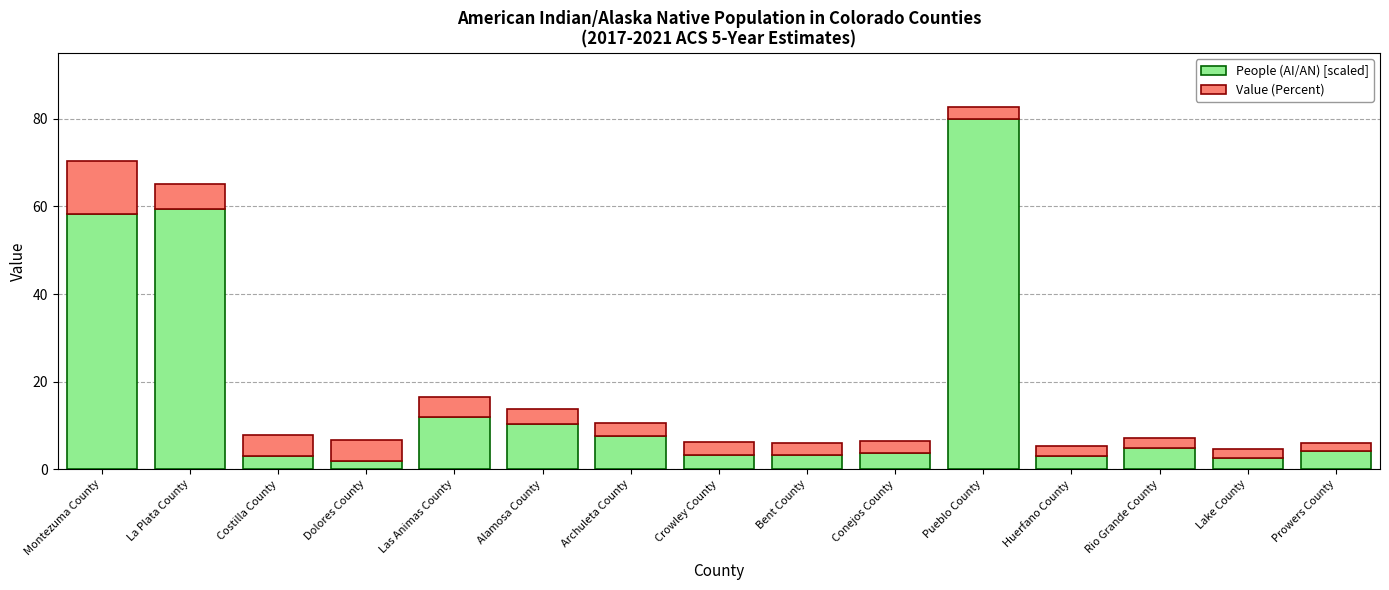

True or false: People (AI/AN) [scaled] has a value of 4.5 at Las Animas County.

False